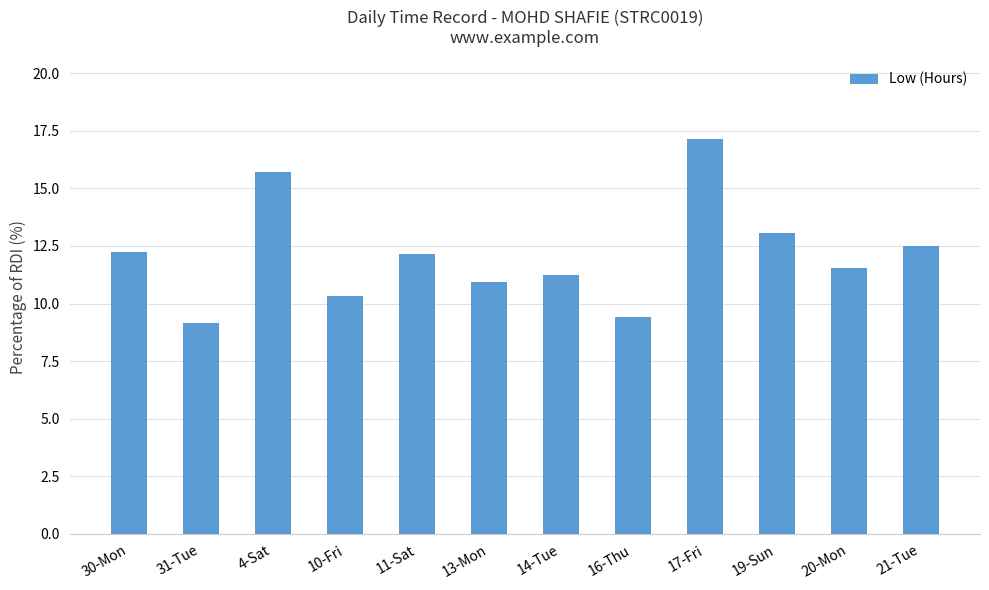

Read the value at 11-Sat.

12.1